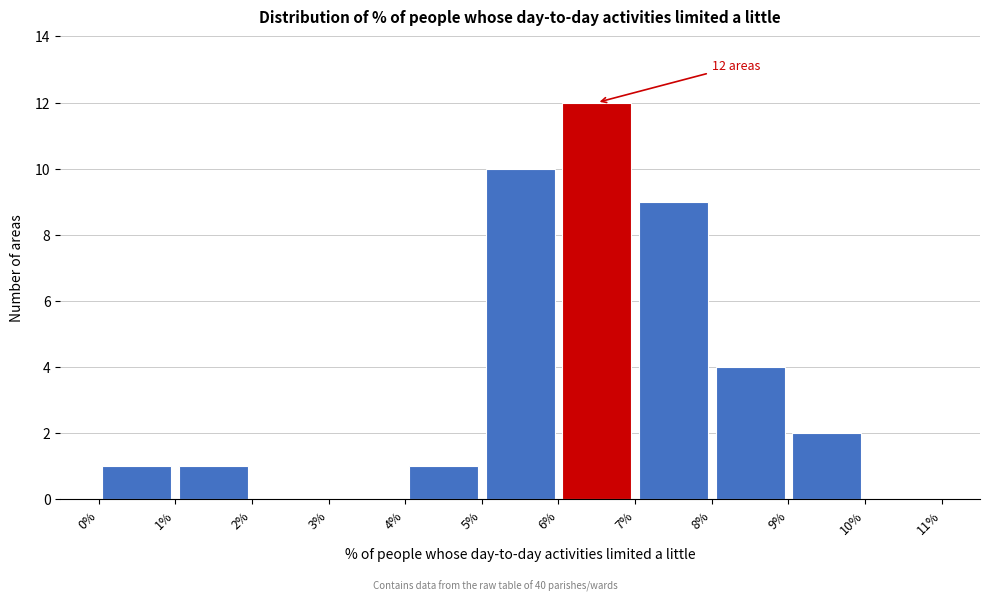

Which range on the x-axis has the tallest bar?

6% to 7%